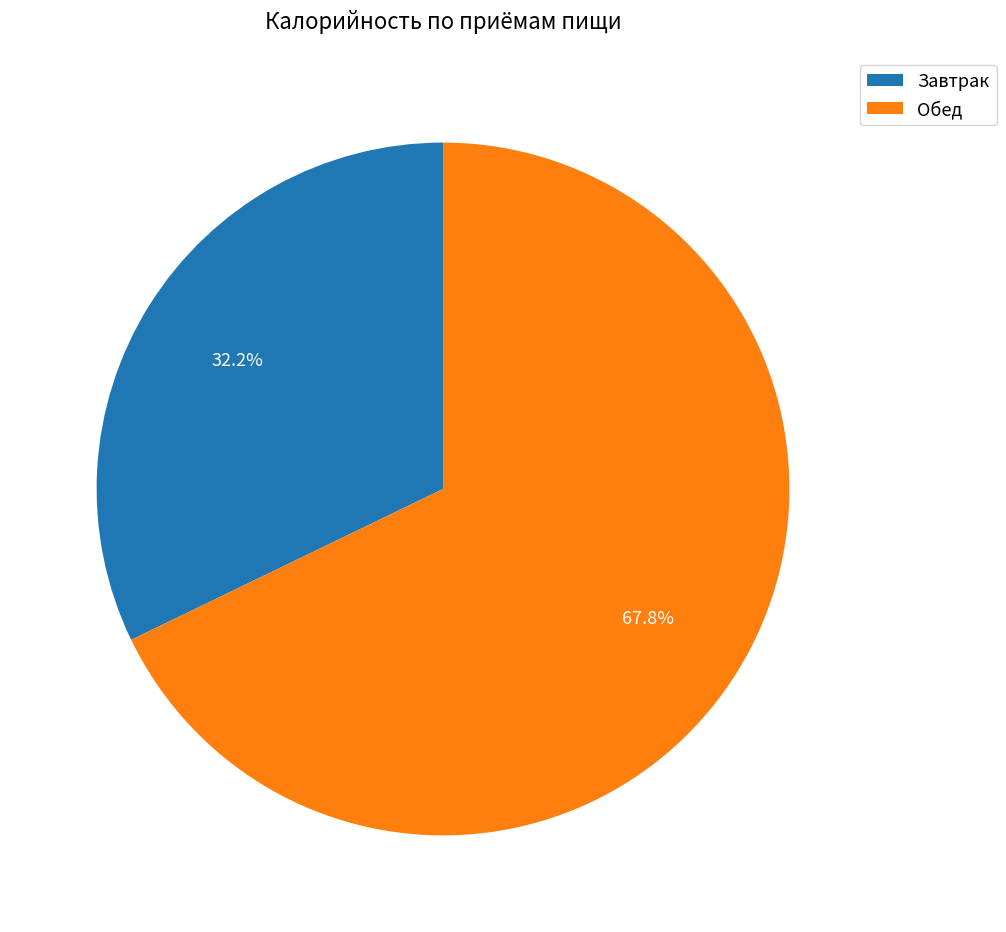

To the nearest percent, what is the average slice percentage?

50%